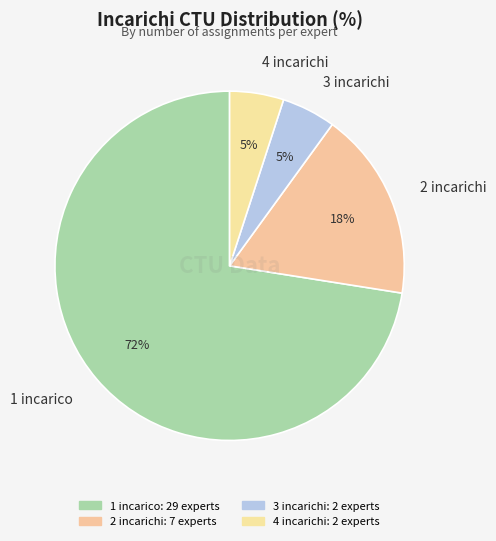

Does any single category account for the majority?

Yes